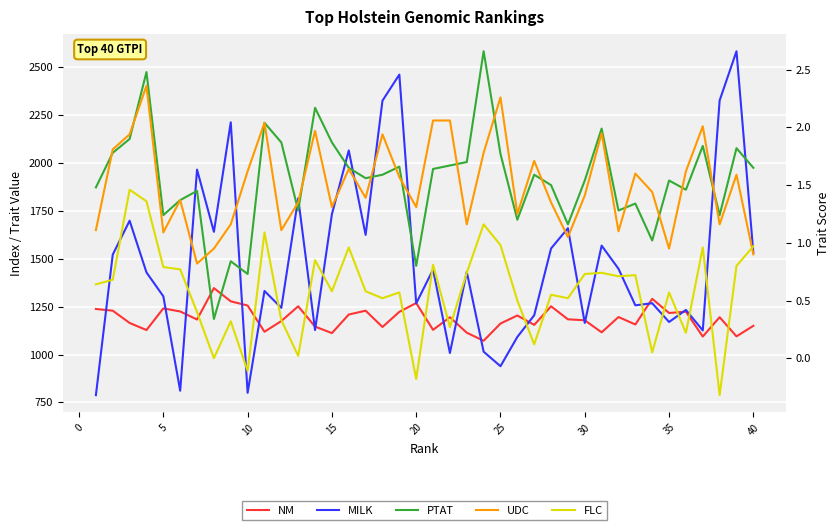

How many data points in NM are less than 1195?

20